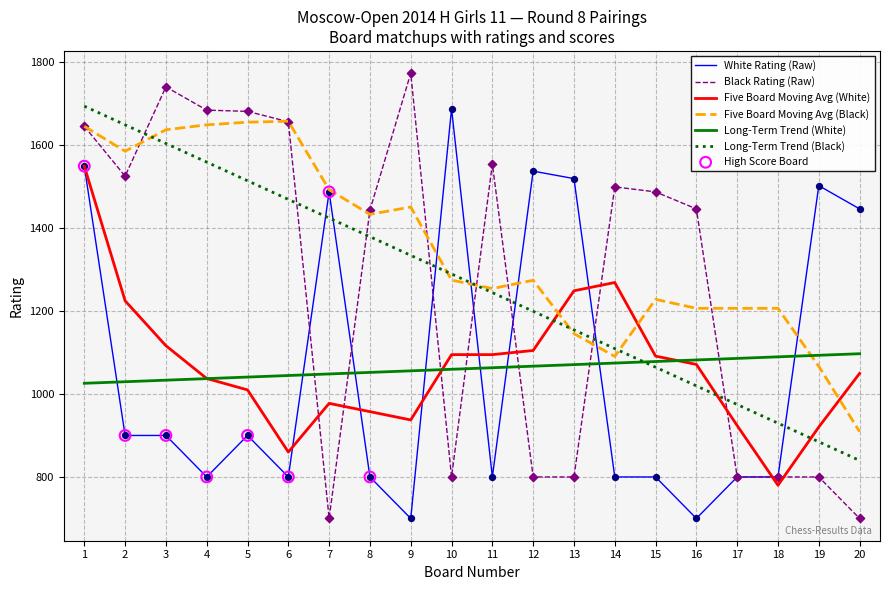

Is the value of Long-Term Trend (White) at 14 greater than the value of Long-Term Trend (Black) at 18?

Yes